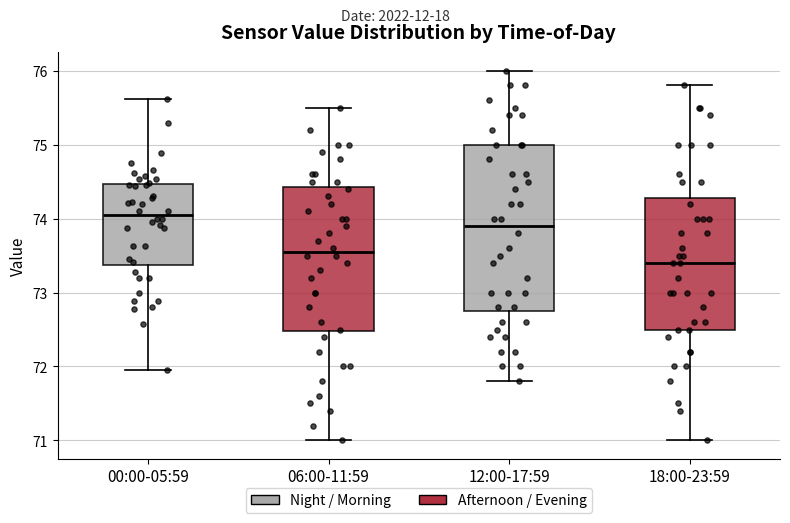

Which box has the lowest median line?

18:00-23:59